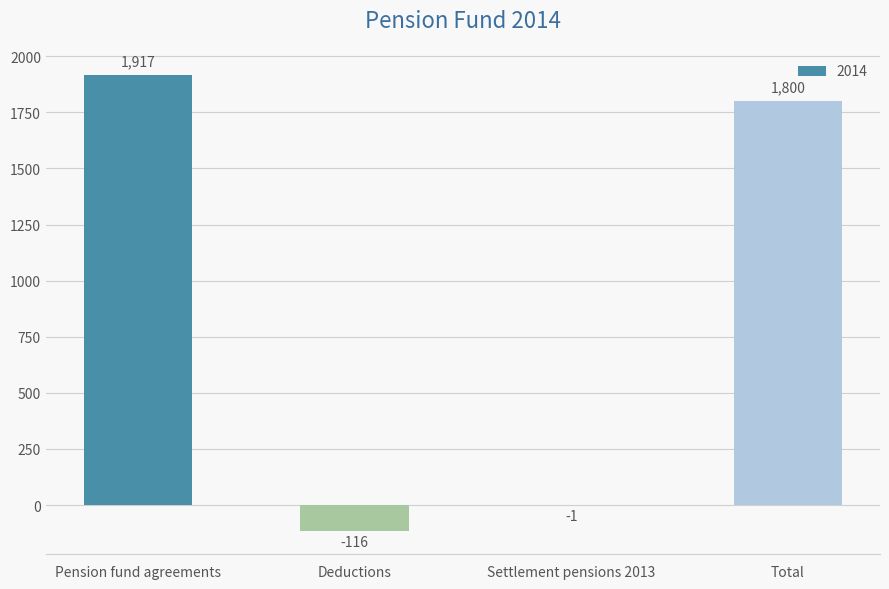

Reading left to right, extract all data points from this chart.

Pension fund agreements=1917	Deductions=-116	Settlement pensions 2013=-1	Total=1800